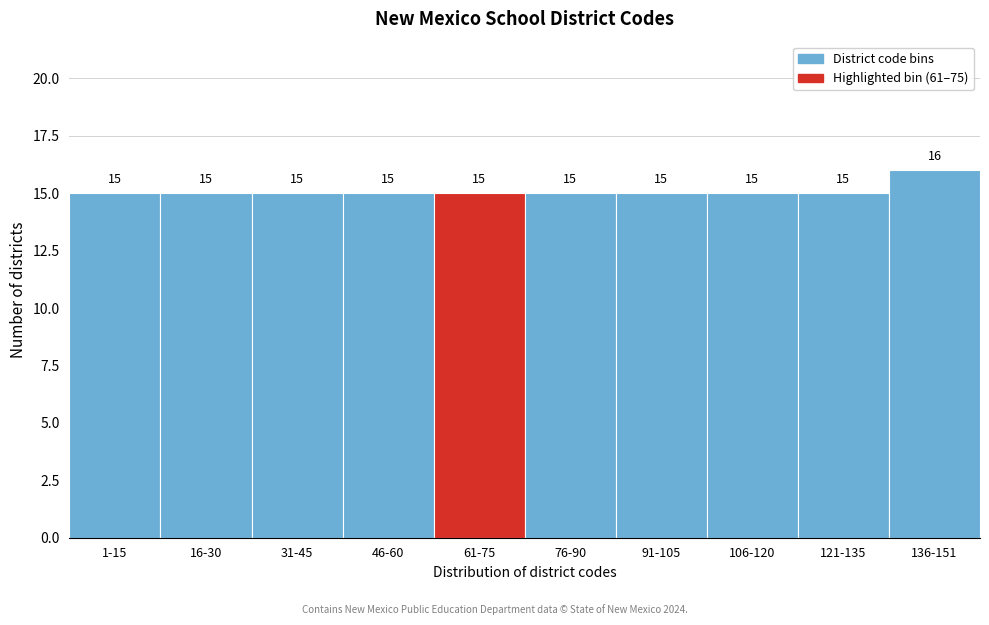

Reading right to left, list all the values displayed in this chart.

136-151=16	121-135=15	106-120=15	91-105=15	76-90=15	61-75=15	46-60=15	31-45=15	16-30=15	1-15=15